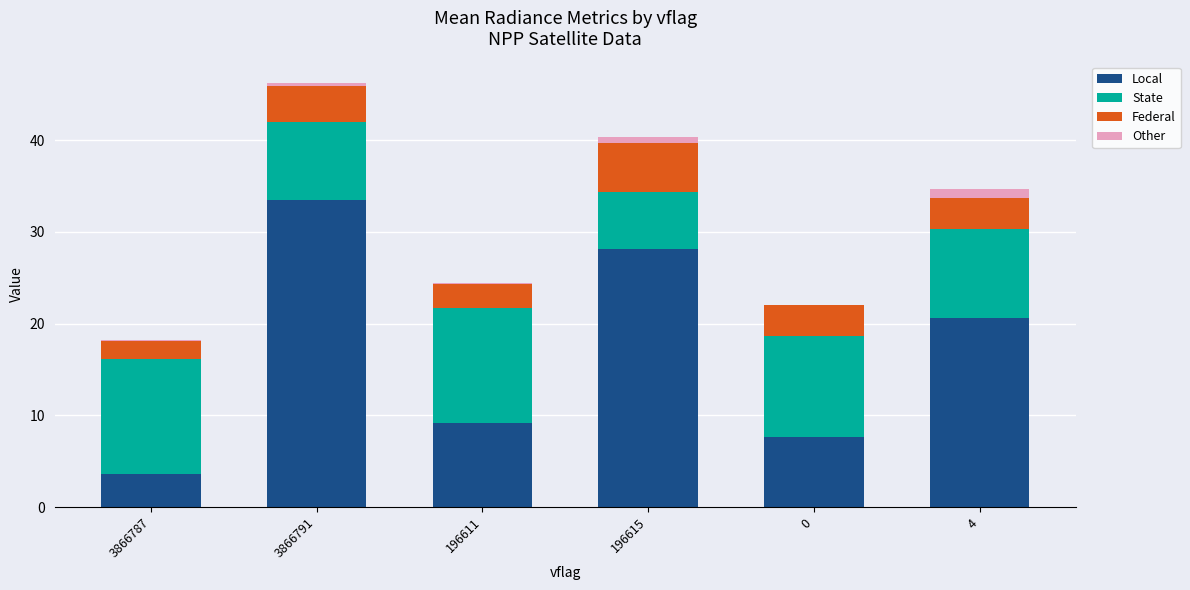

Does the chart contain stacked bars?

Yes